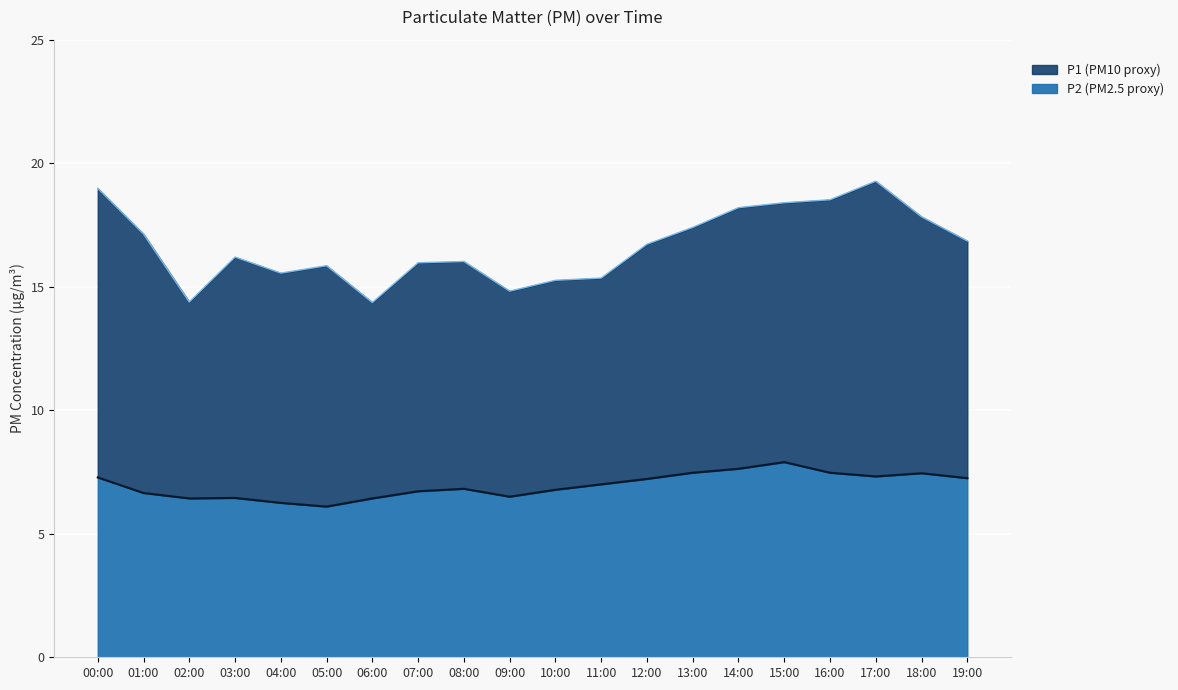

How many values are below 7?

10